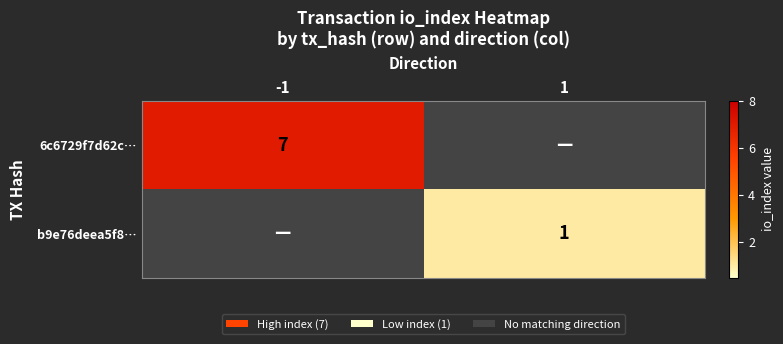

True or false: 6c6729f7d62c… has a value of 13 at -1.

False